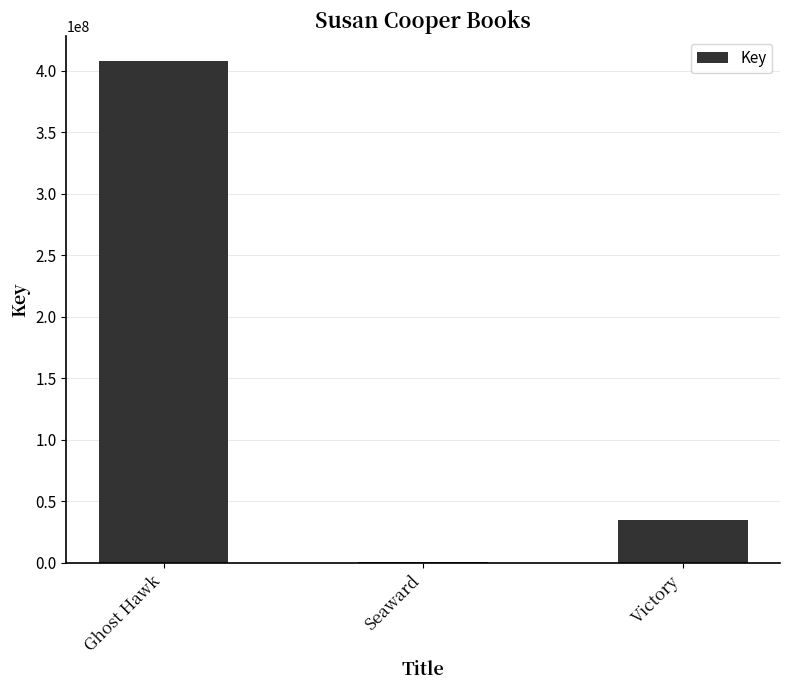

At which category does the chart reach its peak across all series?

Ghost Hawk